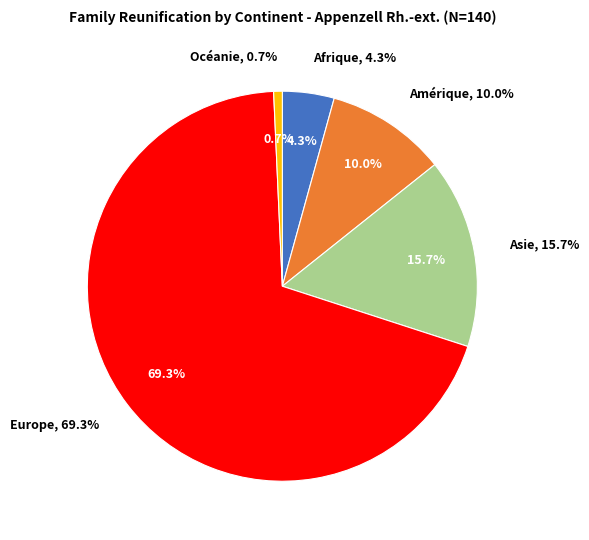

Is there any slice that represents more than half of the pie?

Yes